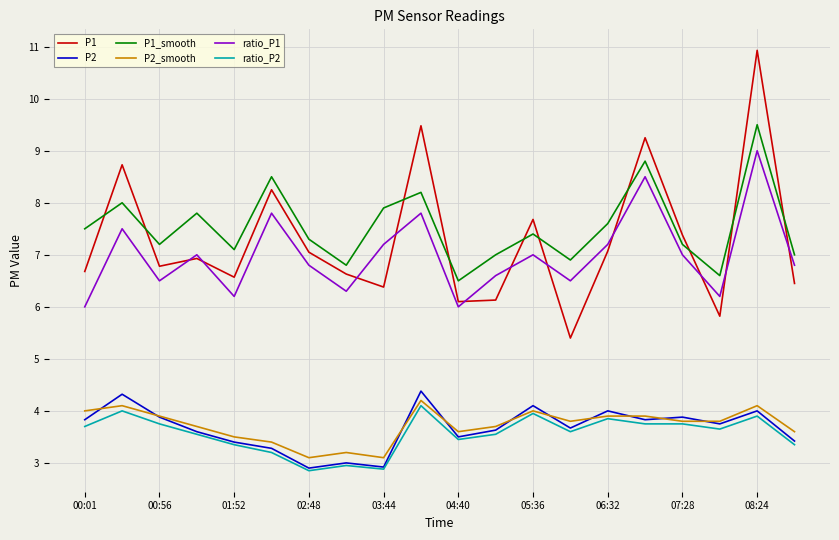

How many interior local peaks does the ratio_P1 series have?

7